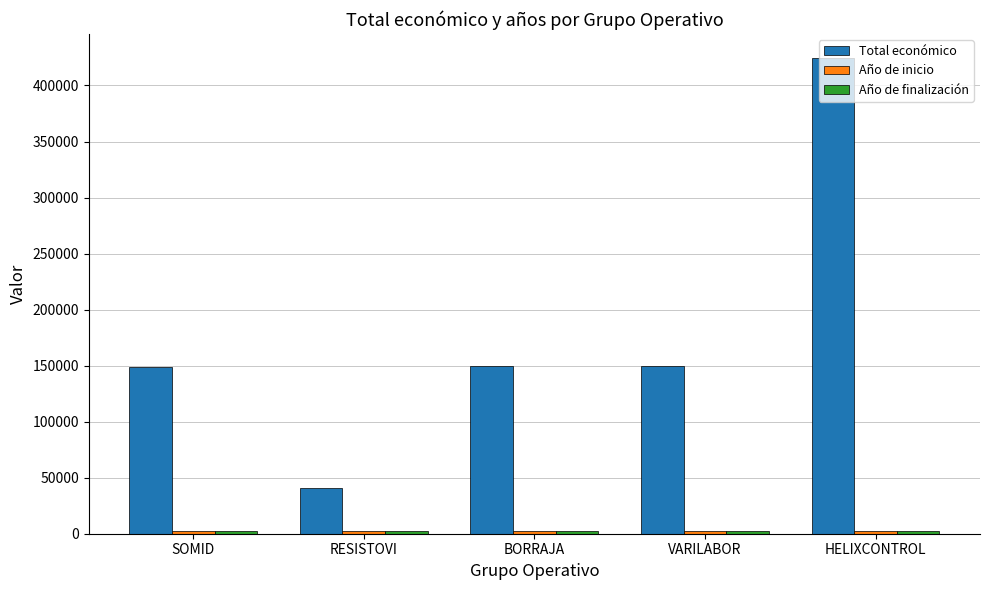

The value of Total económico at SOMID is 148534. True or false?

True